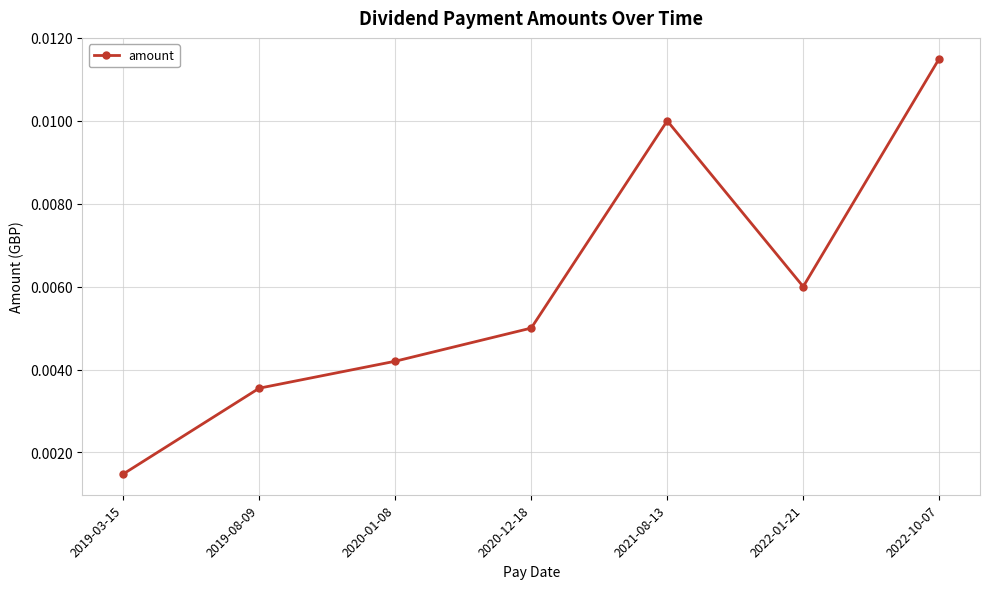

How many lines are shown in the chart?

1